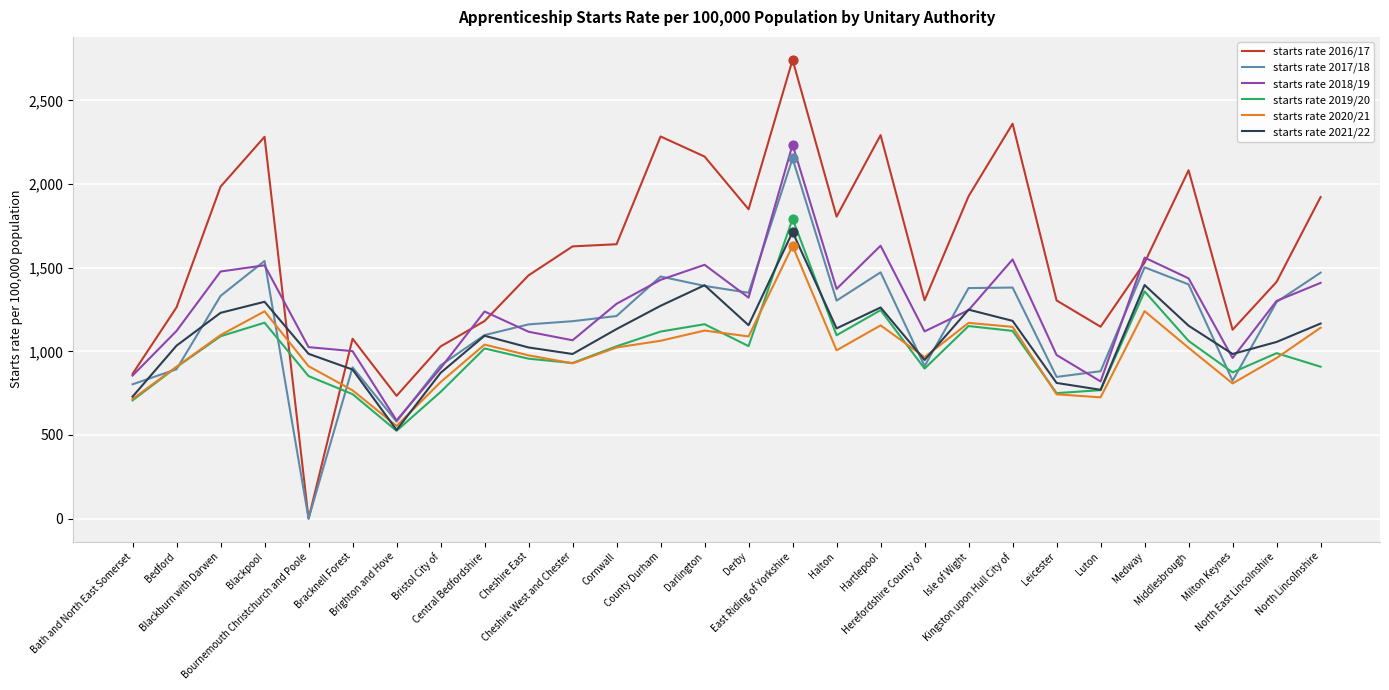

What is the total value across all series at Herefordshire County of?

6146